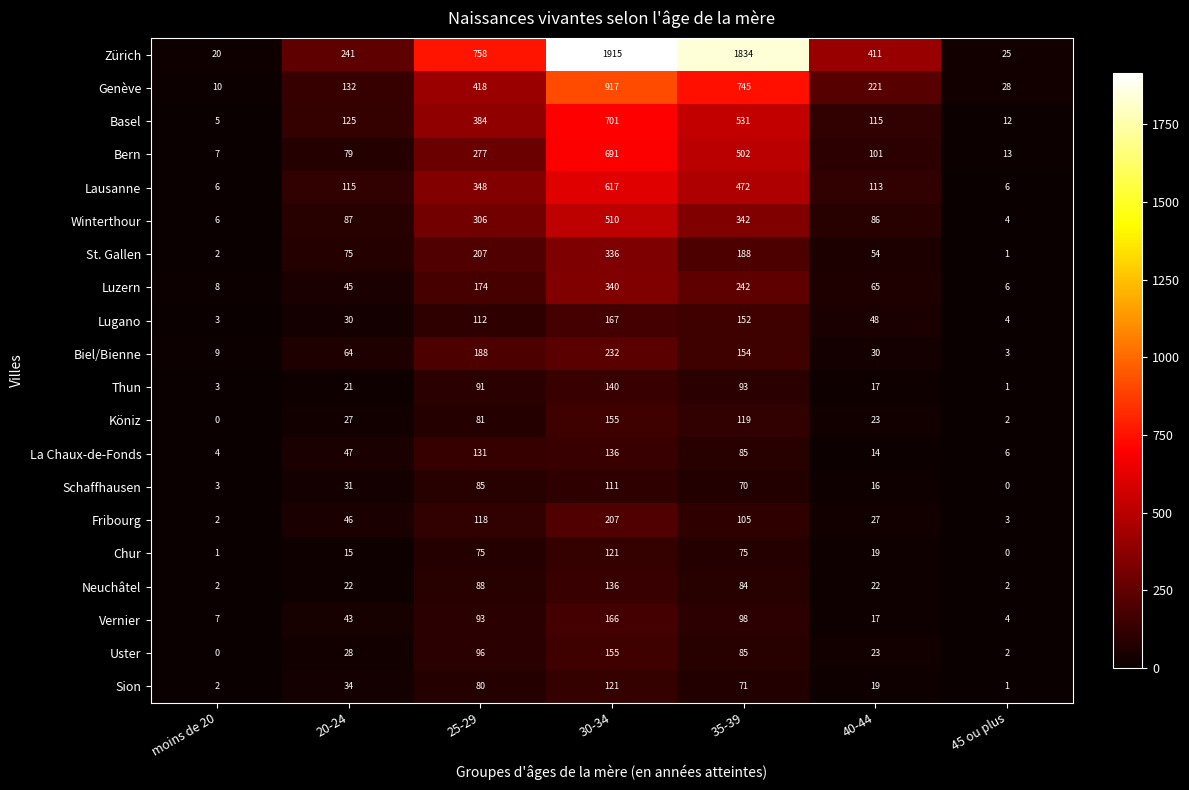

What is the approximate value of Fribourg at 20-24, to the nearest 5?

45